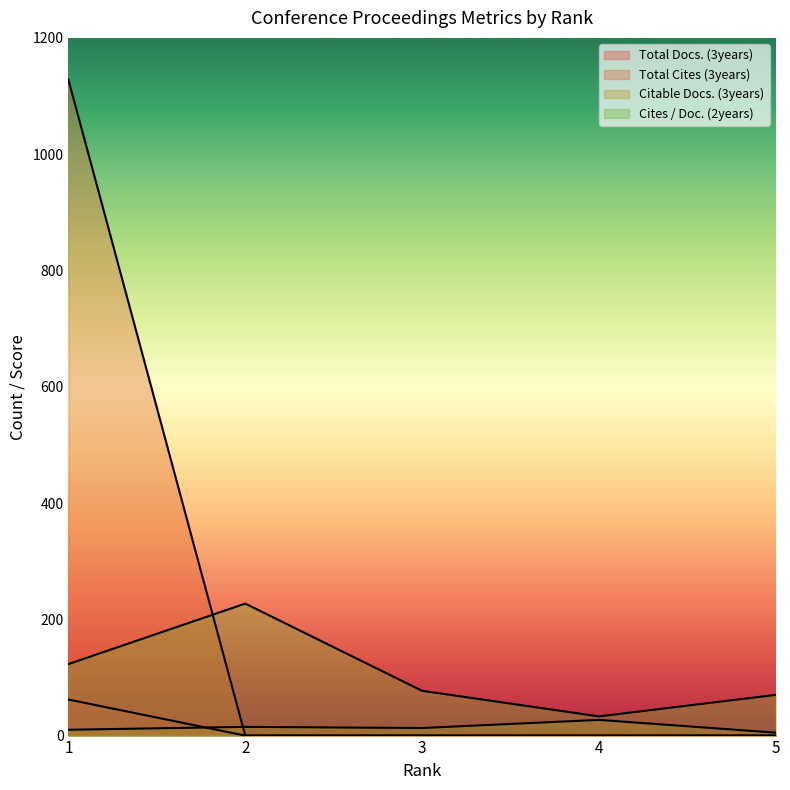

True or false: Cites / Doc. (2years) and Total Docs. (3years) intersect in this chart.

False